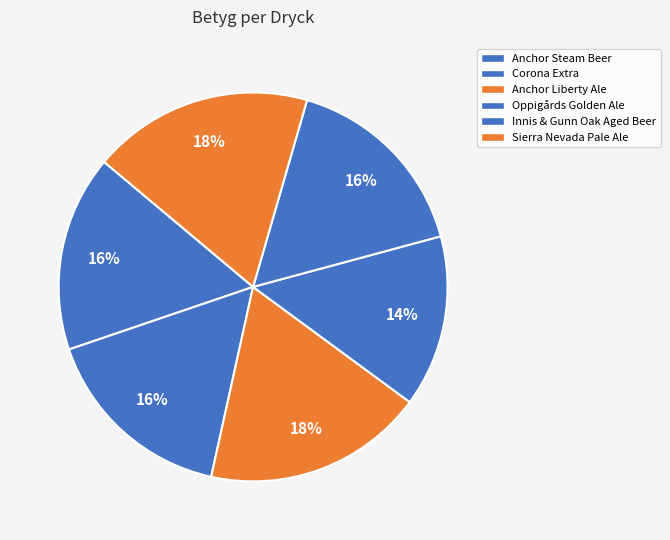

How many slices are in this pie chart?

6